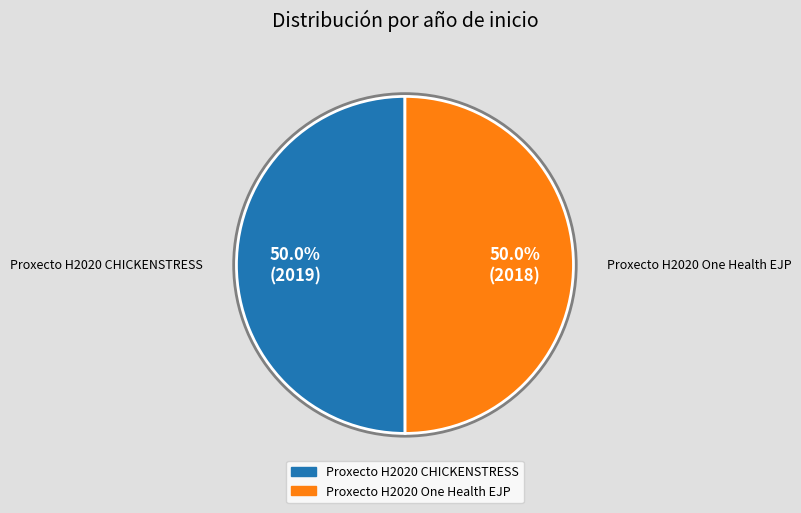

Combined, do Proxecto H2020 One Health EJP and Proxecto H2020 CHICKENSTRESS account for over 50%?

Yes